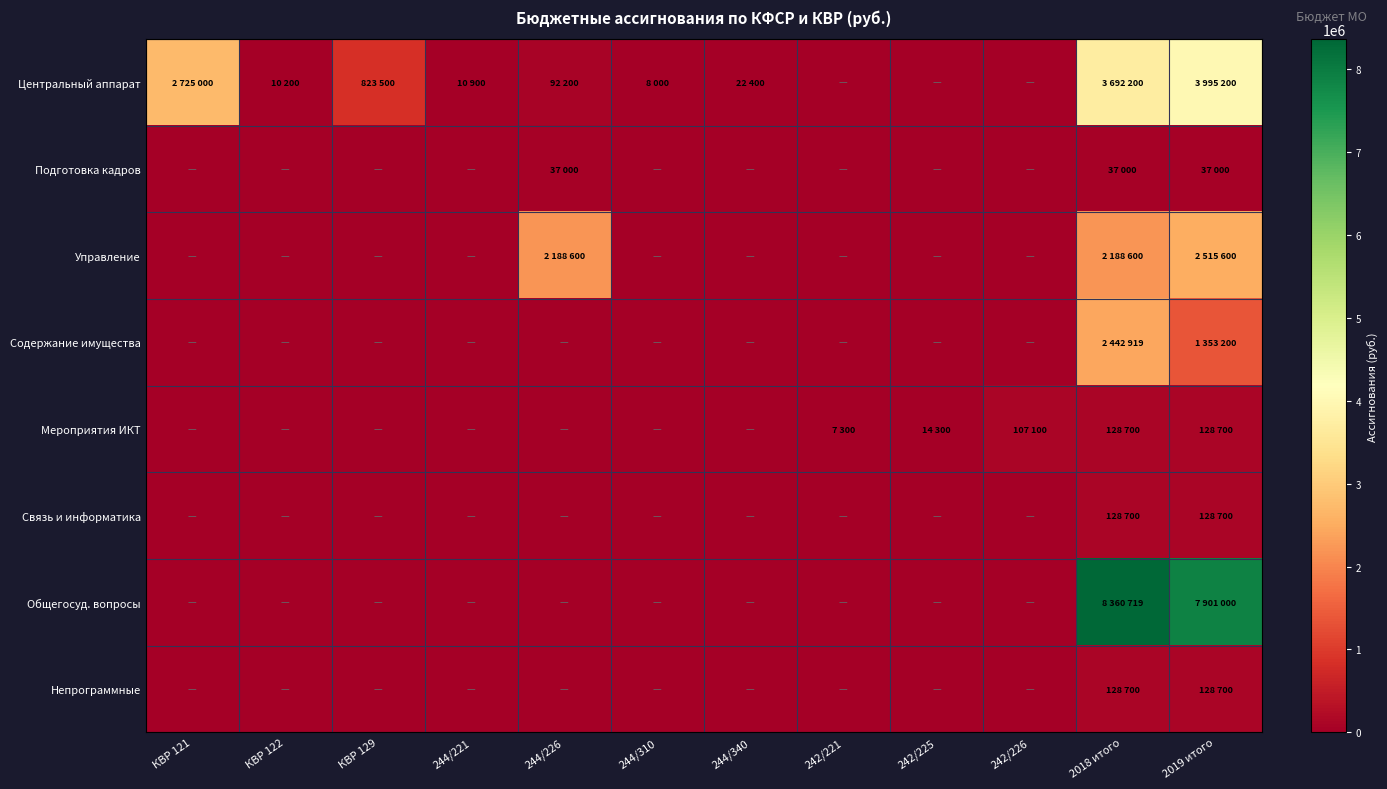

Reading right to left, what are all the values shown in this chart?

Центральный аппарат: 2019 итого=3995200	2018 итого=3692200	242/226=0	242/225=0	242/221=0	244/340=22400	244/310=8000	244/226=92200	244/221=10900	КВР 129=823500	КВР 122=10200	КВР 121=2725000
Подготовка кадров: 2019 итого=37000	2018 итого=37000	242/226=0	242/225=0	242/221=0	244/340=0	244/310=0	244/226=37000	244/221=0	КВР 129=0	КВР 122=0	КВР 121=0
Управление: 2019 итого=2515600	2018 итого=2188600	242/226=0	242/225=0	242/221=0	244/340=0	244/310=0	244/226=2188600	244/221=0	КВР 129=0	КВР 122=0	КВР 121=0
Содержание имущества: 2019 итого=1353200	2018 итого=2442919	242/226=0	242/225=0	242/221=0	244/340=0	244/310=0	244/226=0	244/221=0	КВР 129=0	КВР 122=0	КВР 121=0
Мероприятия ИКТ: 2019 итого=128700	2018 итого=128700	242/226=107100	242/225=14300	242/221=7300	244/340=0	244/310=0	244/226=0	244/221=0	КВР 129=0	КВР 122=0	КВР 121=0
Связь и информатика: 2019 итого=128700	2018 итого=128700	242/226=0	242/225=0	242/221=0	244/340=0	244/310=0	244/226=0	244/221=0	КВР 129=0	КВР 122=0	КВР 121=0
Общегосуд. вопросы: 2019 итого=7901000	2018 итого=8360719	242/226=0	242/225=0	242/221=0	244/340=0	244/310=0	244/226=0	244/221=0	КВР 129=0	КВР 122=0	КВР 121=0
Непрограммные: 2019 итого=128700	2018 итого=128700	242/226=0	242/225=0	242/221=0	244/340=0	244/310=0	244/226=0	244/221=0	КВР 129=0	КВР 122=0	КВР 121=0